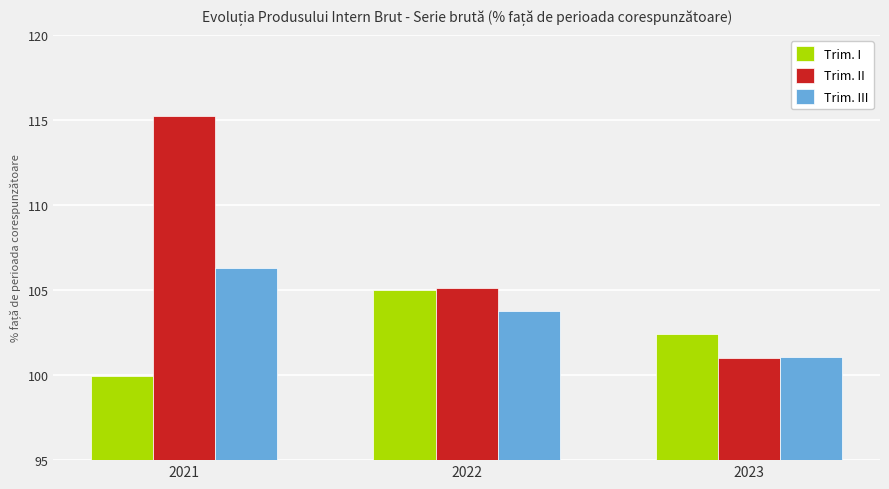

What is the sum of all Trim. II values?

321.4